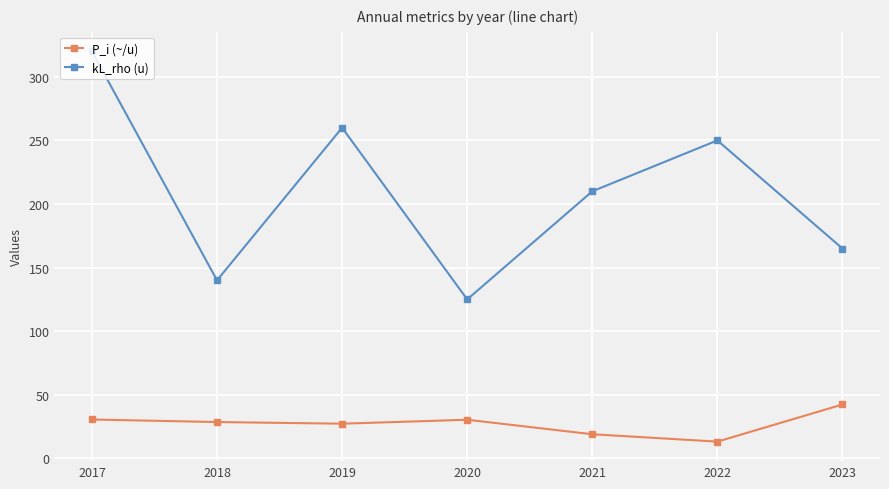

At which category is the sum across all series the highest?

2017